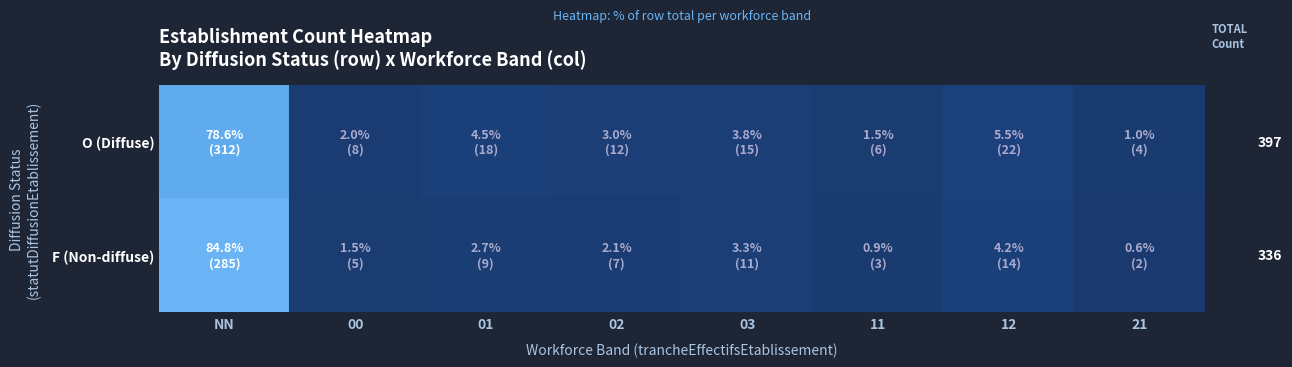

What is the sum of all values?

733